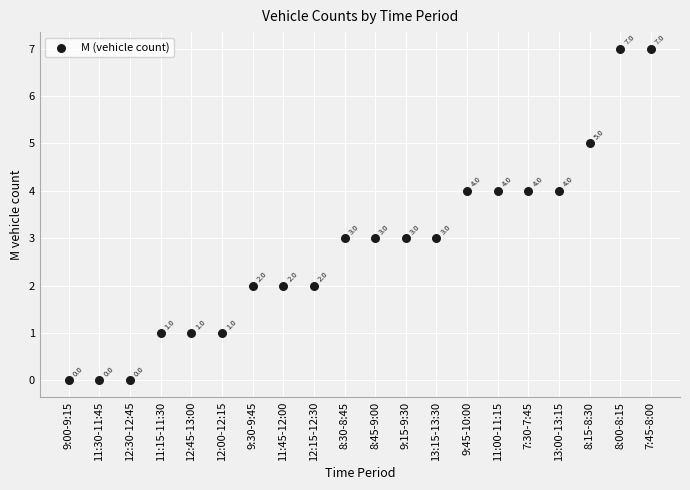

What is the range of Y values (max minus min)?

7